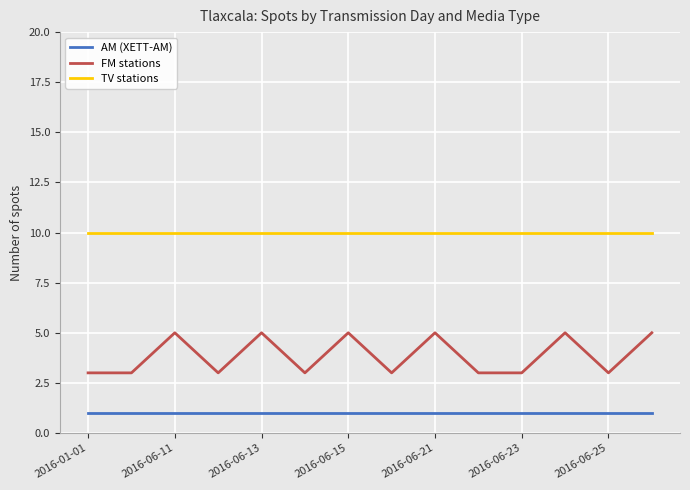

True or false: AM (XETT-AM) and FM stations cross at least once.

False